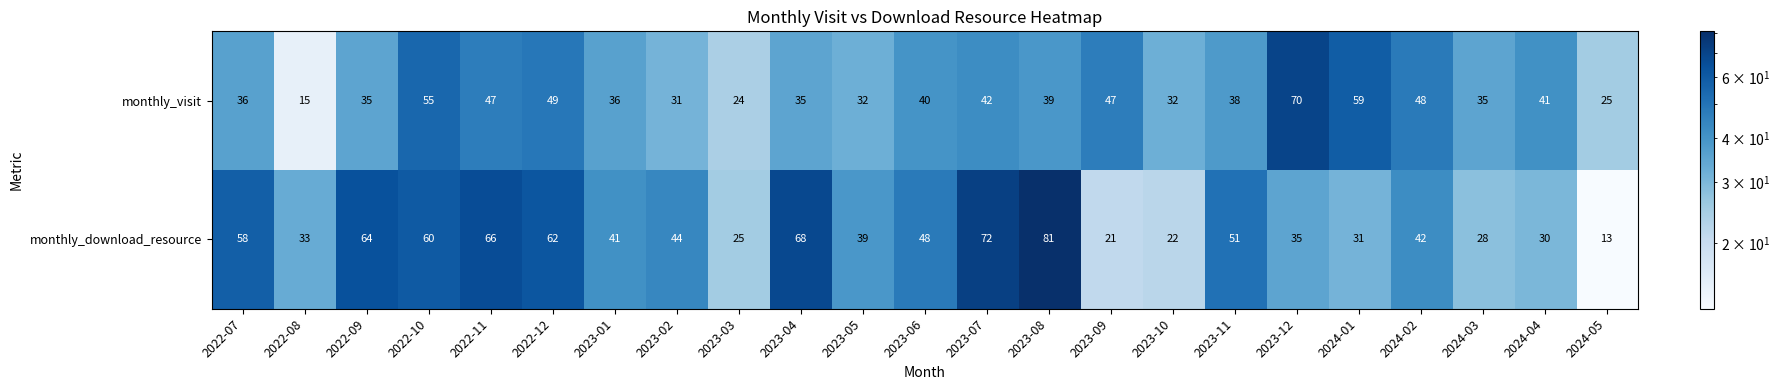

What is the total value across all series at 2022-09?

99